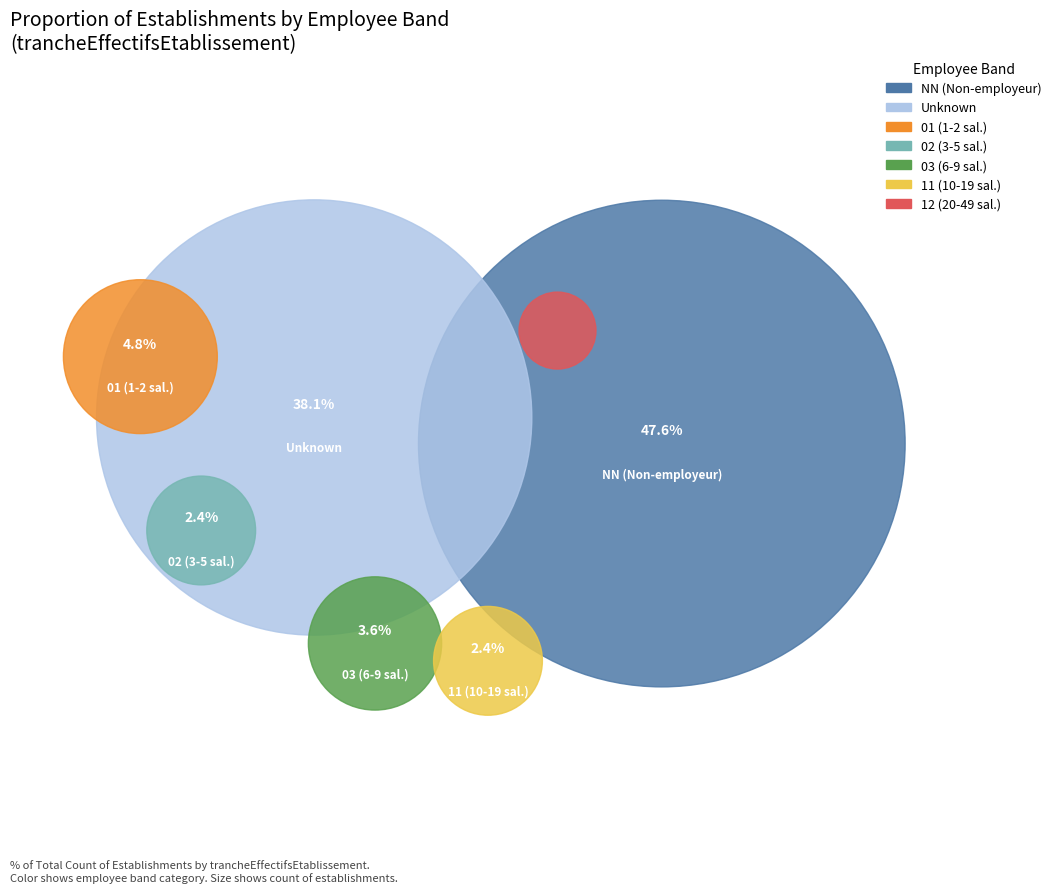

To the nearest percent, what is the combined percentage of 12 and 01?

6%